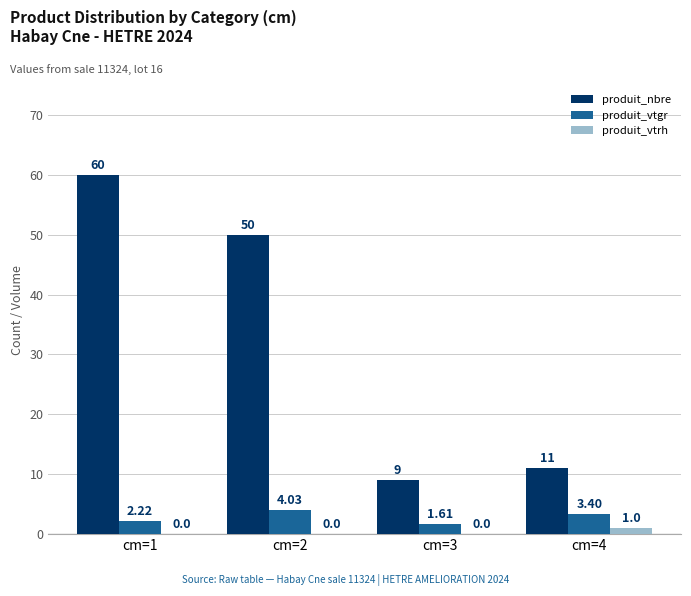

At which category is the sum across all series the highest?

cm=1